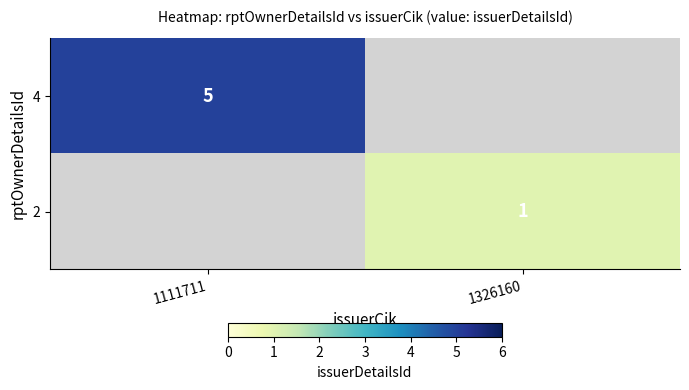

Is the value of 2 at 1326160 greater than the value of 4 at 1111711?

No